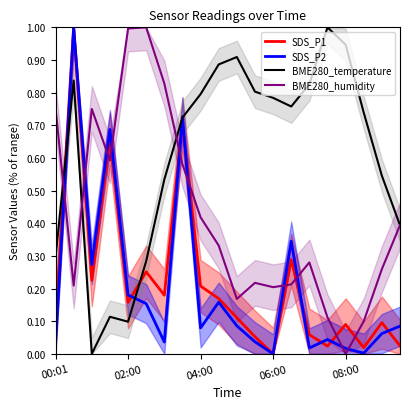

The BME280_temperature series shows 0.9 at 9. True or false?

True